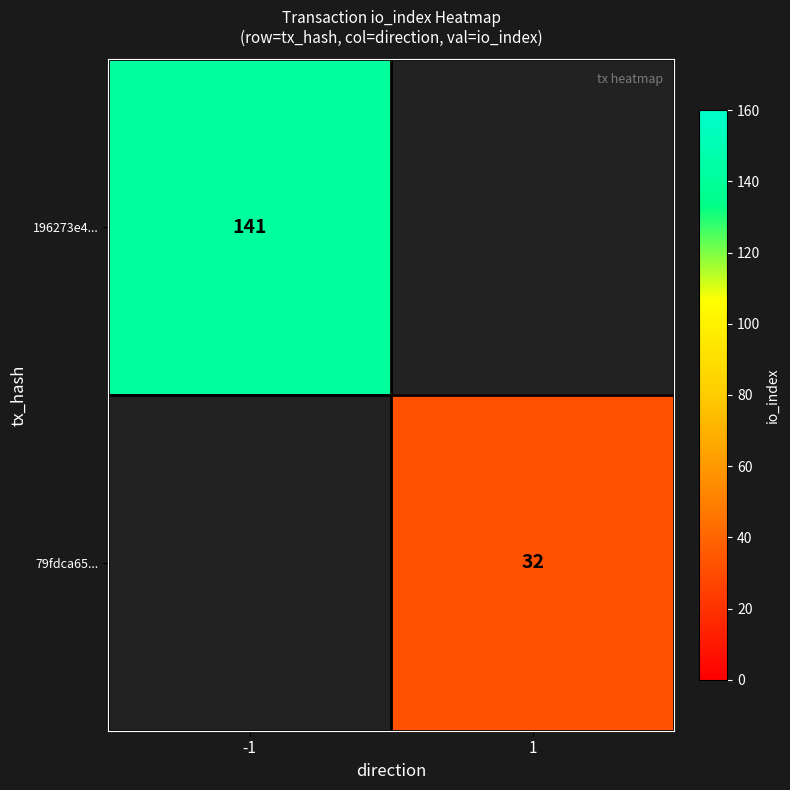

The value of 196273e4... at -1 is 72.3. True or false?

False